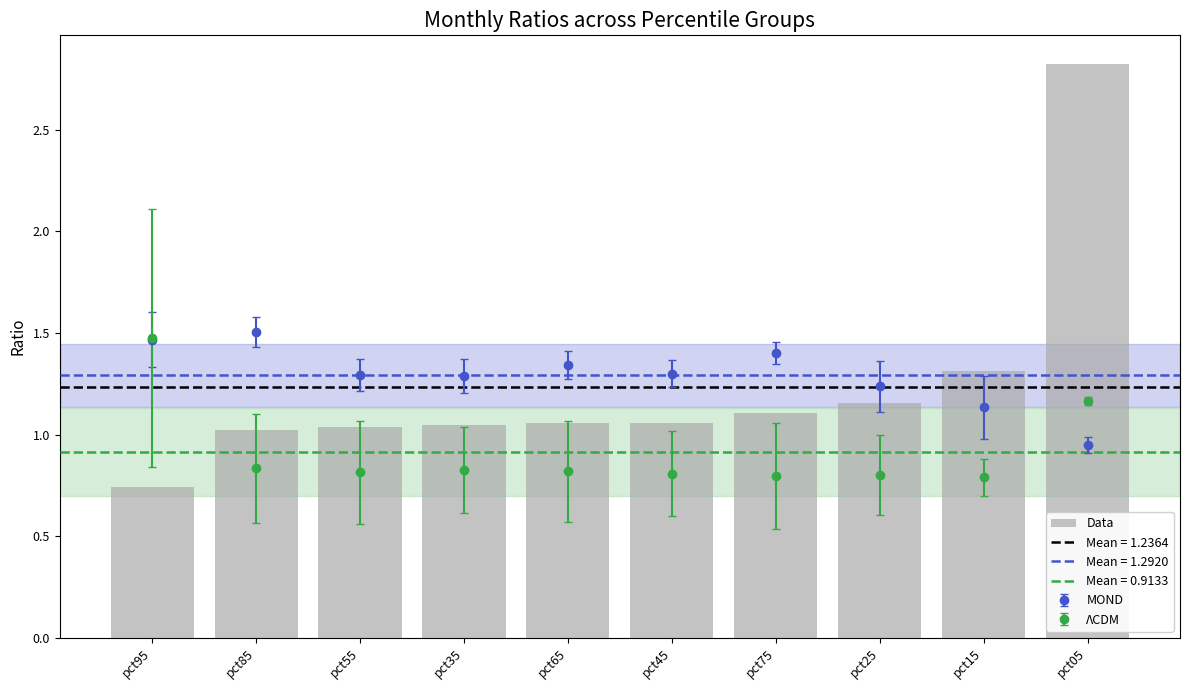

List the labels in order of value, largest first.

pct05, pct15, pct25, pct75, pct45, pct65, pct35, pct55, pct85, pct95